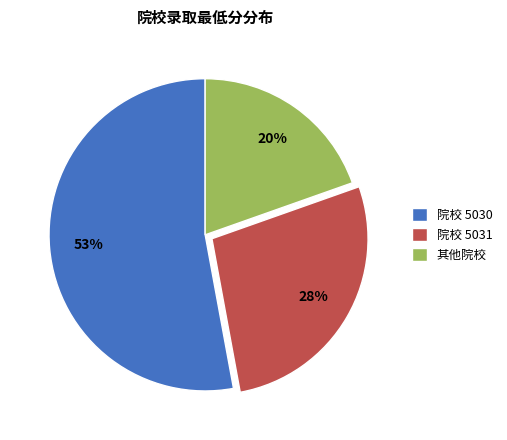

Is it true that 其他院校 is 20% of the pie?

True